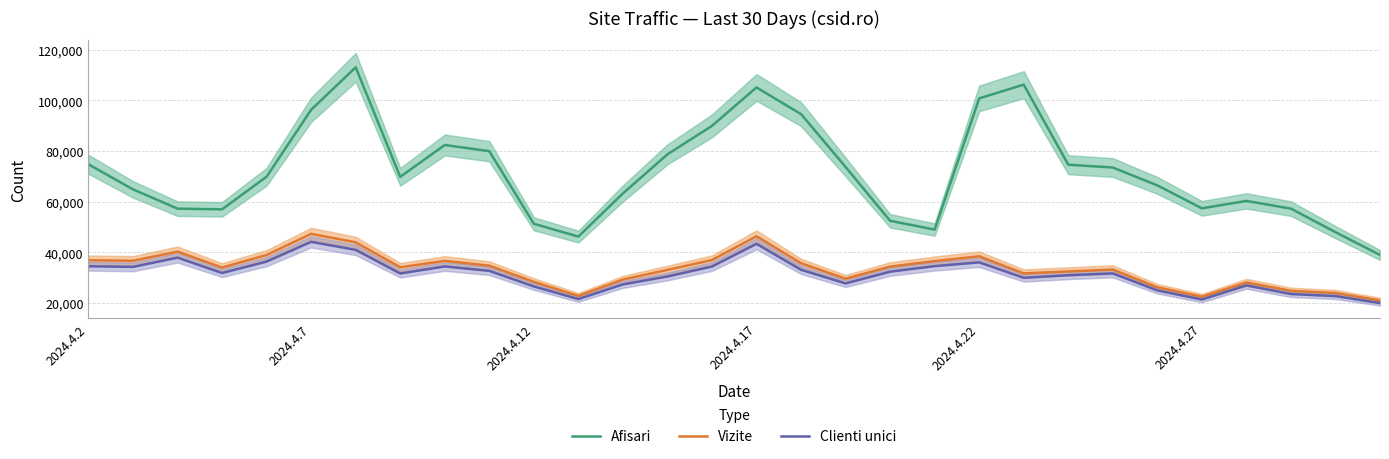

Reading right to left, transcribe all the data shown in this chart.

Afisari: 38983	47981	57258	60311	57388	66445	73487	74606	106184	100771	49001	52460	73715	94568	105090	89930	78695	63266	46239	51288	79934	82374	69804	113029	96280	69870	56984	57259	64861	74750
Vizite: 21050	23966	24823	28144	22523	26230	33212	32483	31715	38448	36546	34392	29608	35716	46362	36984	33082	29286	22829	28368	34766	36656	34108	43962	47323	38963	34027	40290	36693	36888
Clienti unici: 20015	22752	23572	27000	21403	25024	31721	30999	29967	36060	34577	32381	27754	33132	43384	34422	30499	27365	21591	26563	32703	34453	31682	40991	44160	36370	31862	37919	34274	34529